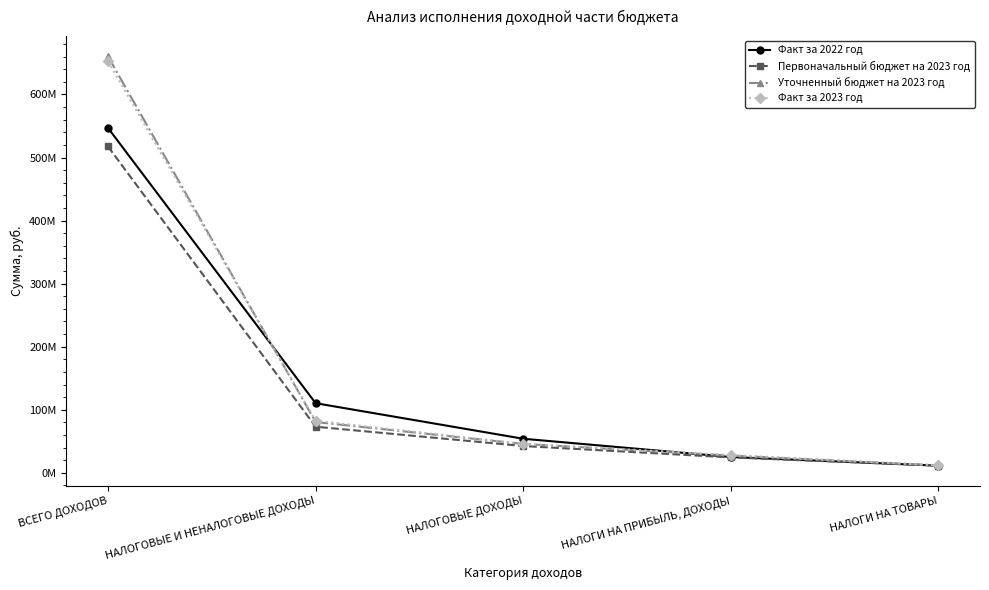

What are all the series names shown in the legend?

Факт за 2022 год, Первоначальный бюджет на 2023 год, Уточненный бюджет на 2023 год, Факт за 2023 год